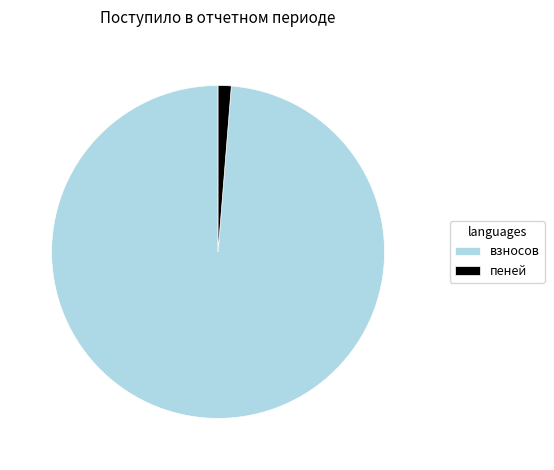

Rank the categories by value from lowest to highest.

пеней, взносов